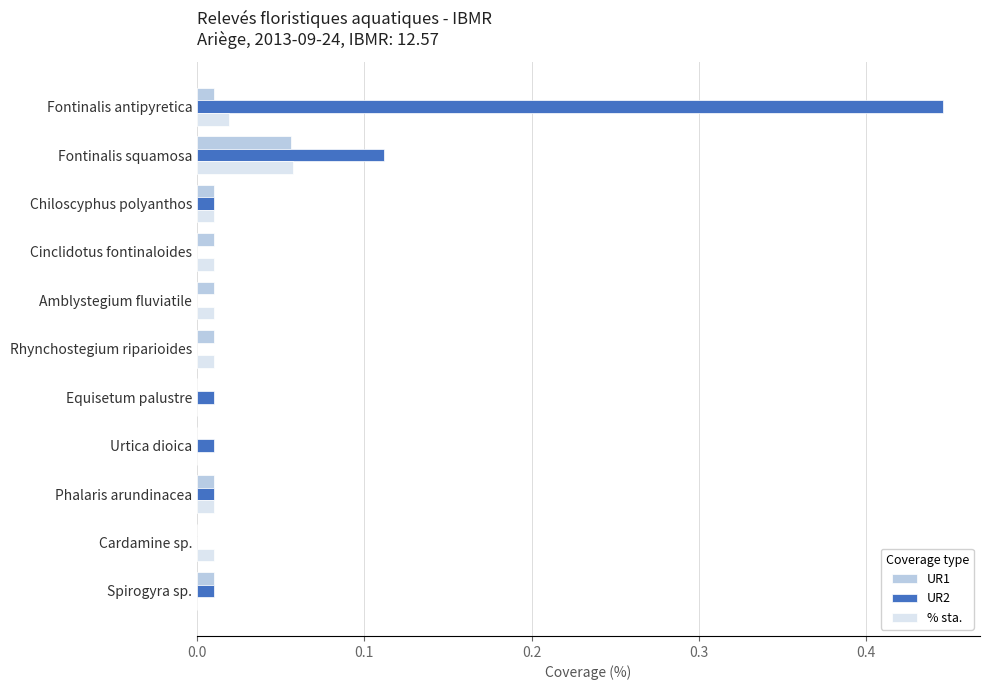

Is the value of UR1 at Spirogyra sp. greater than the value of % sta. at Spirogyra sp.?

Yes